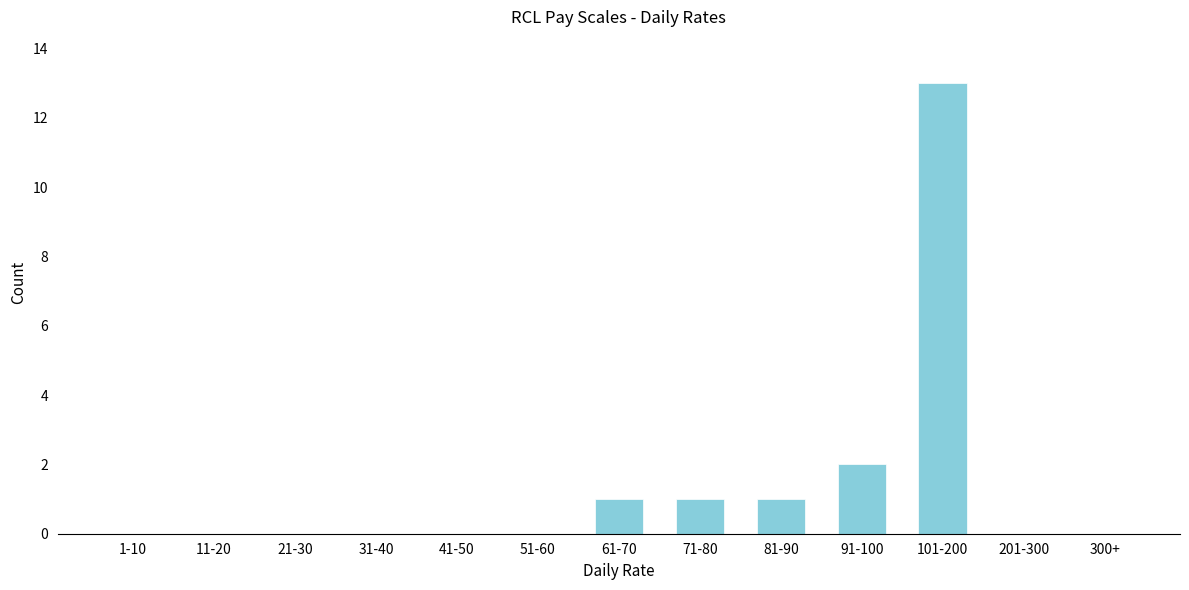

Reading left to right, what are all the values shown in this chart?

1-10=0	11-20=0	21-30=0	31-40=0	41-50=0	51-60=0	61-70=1	71-80=1	81-90=1	91-100=2	101-200=13	201-300=0	300+=0